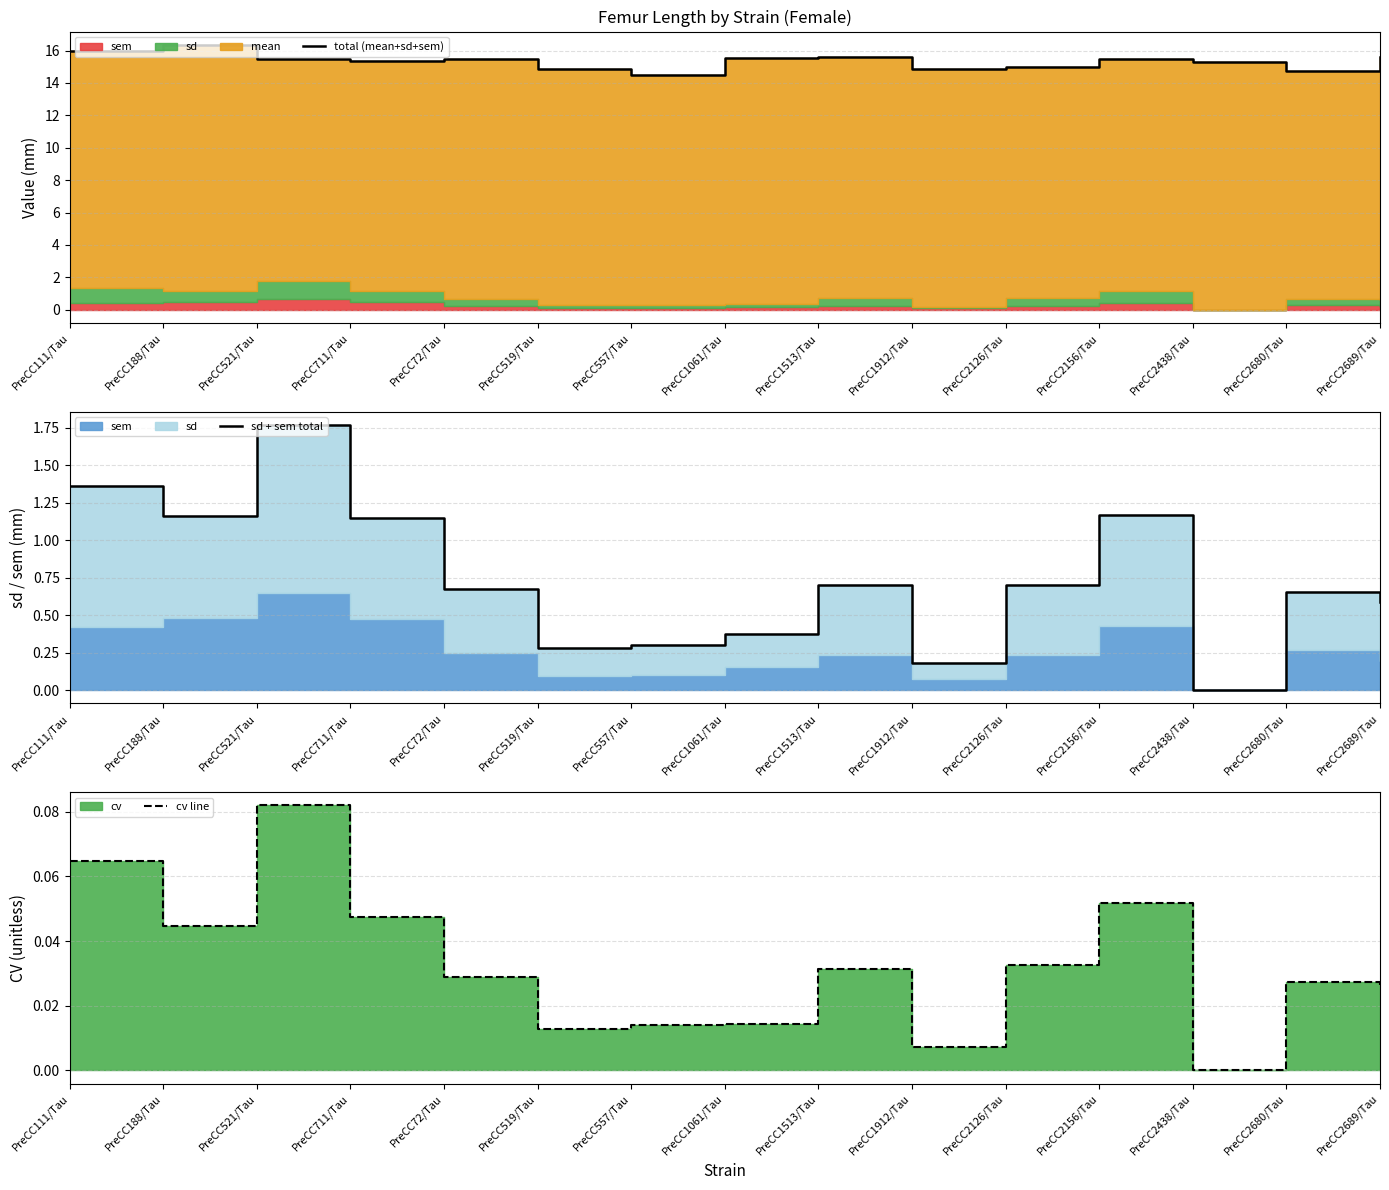

Where is total (mean+sd+sem) nearest to the value 15?

PreCC2126/Tau